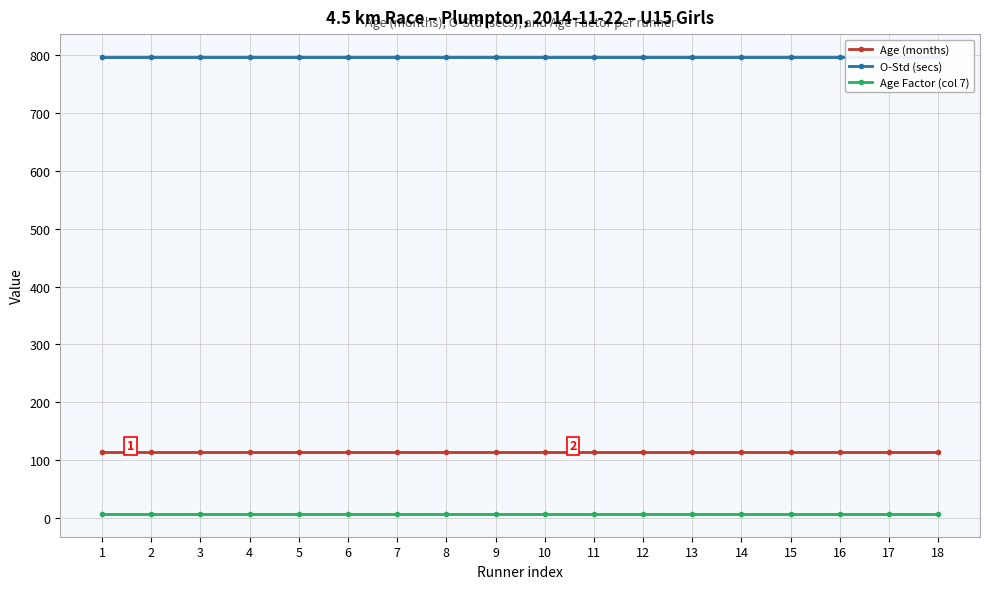

True or false: Age Factor (col 7) and O-Std (secs) cross at least once.

False